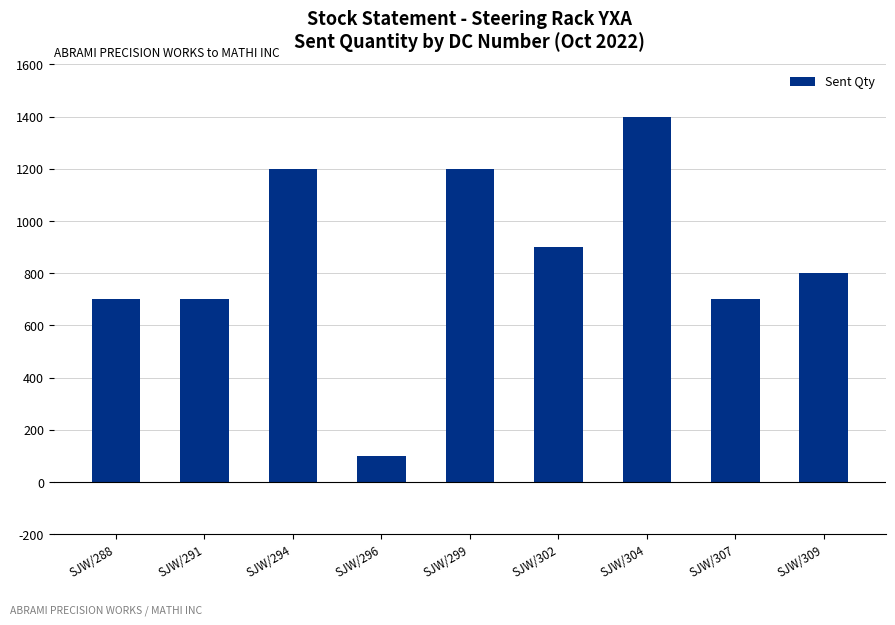

What is the value of the 4th bar from the left?

100